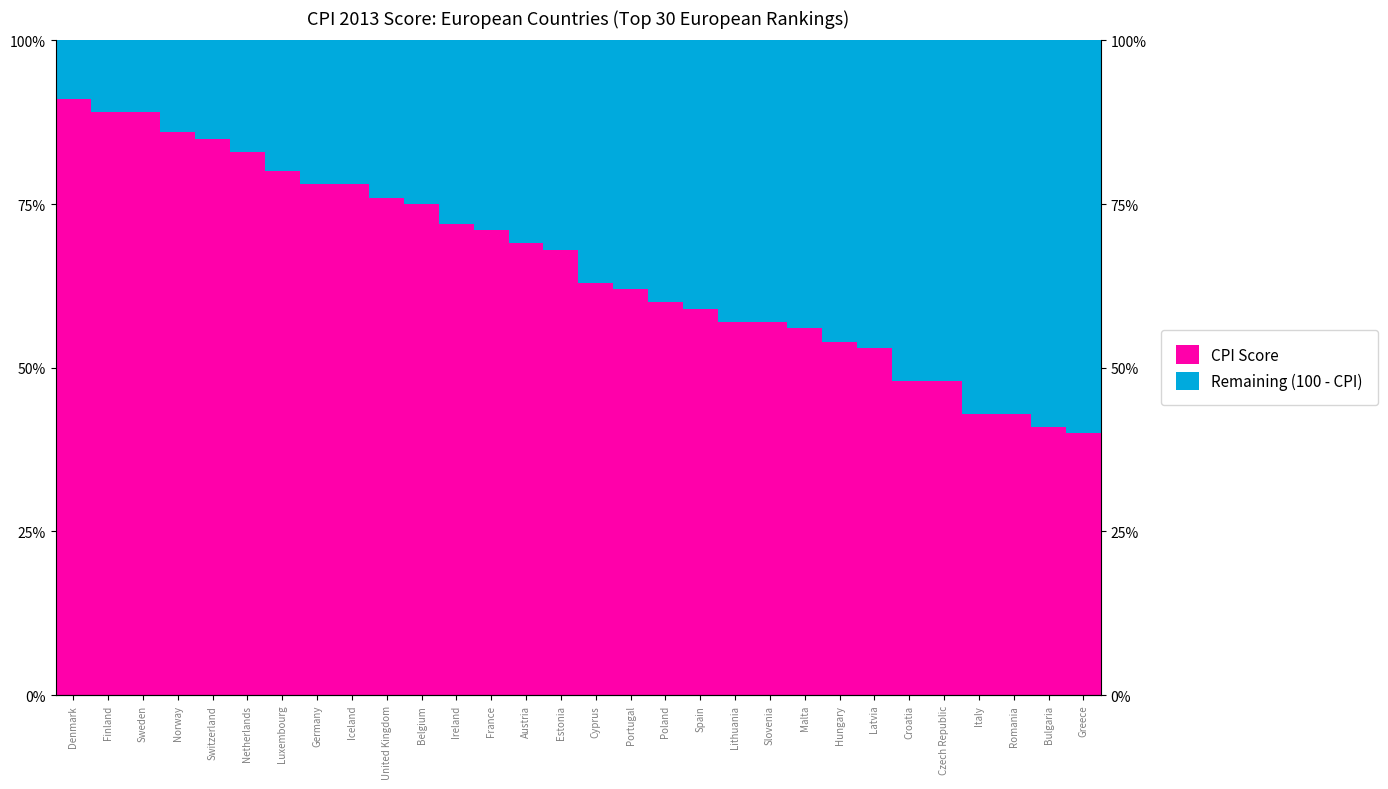

What position from the right is France?

18